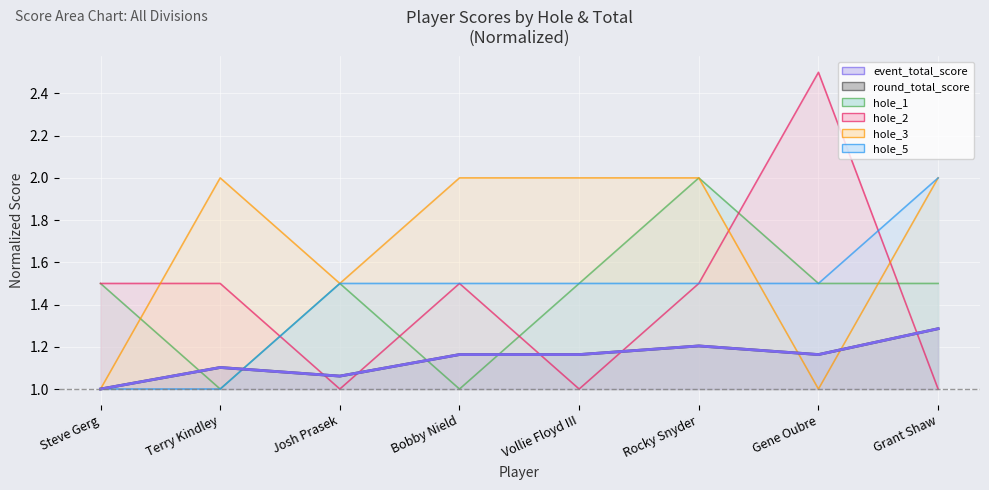

What is the label of the 5th point from the left?

Vollie Floyd III